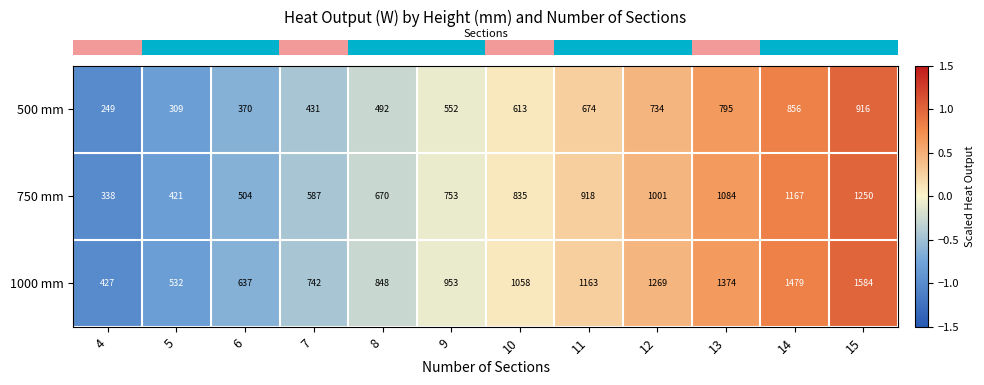

What is the sum of all 500 mm values?

6991